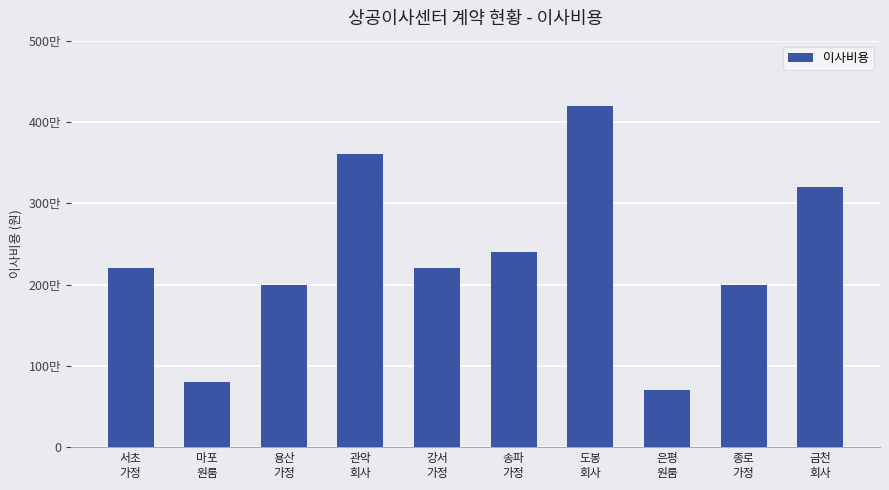

What is the average value?

2330000